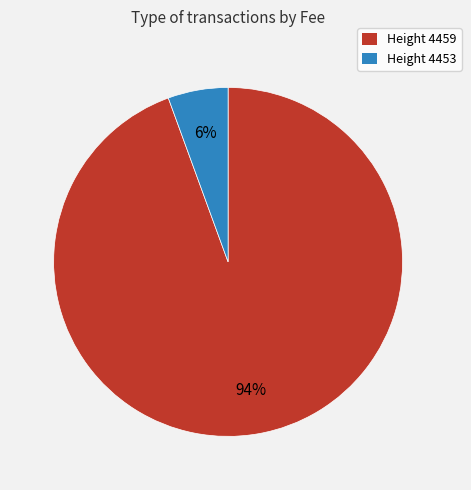

Rank the categories by value from lowest to highest.

Height 4453, Height 4459